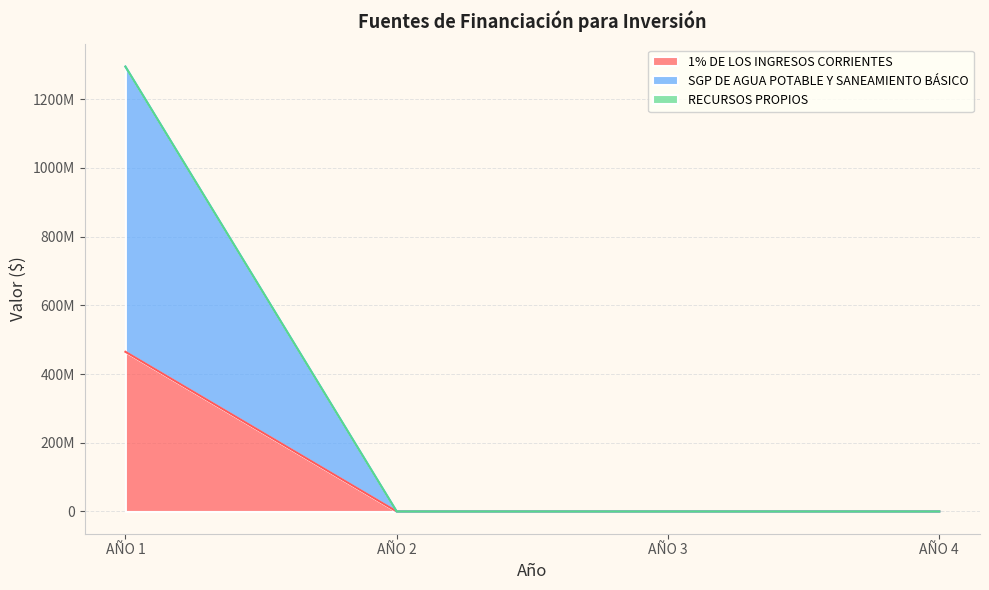

Is it true that 1% DE LOS INGRESOS CORRIENTES equals 0.0 at AÑO 3?

True